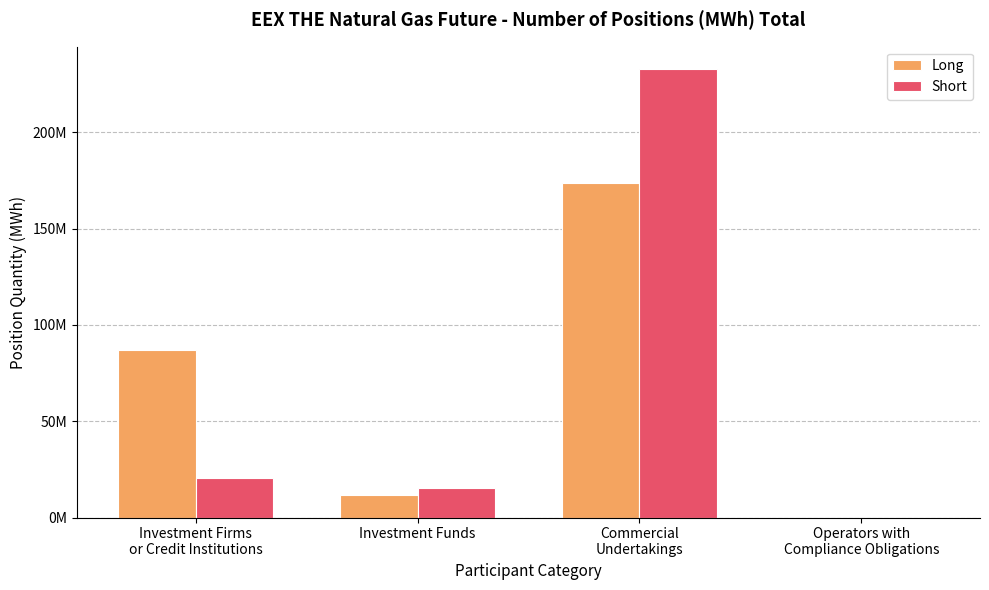

What are all the series names shown in the legend?

Long, Short